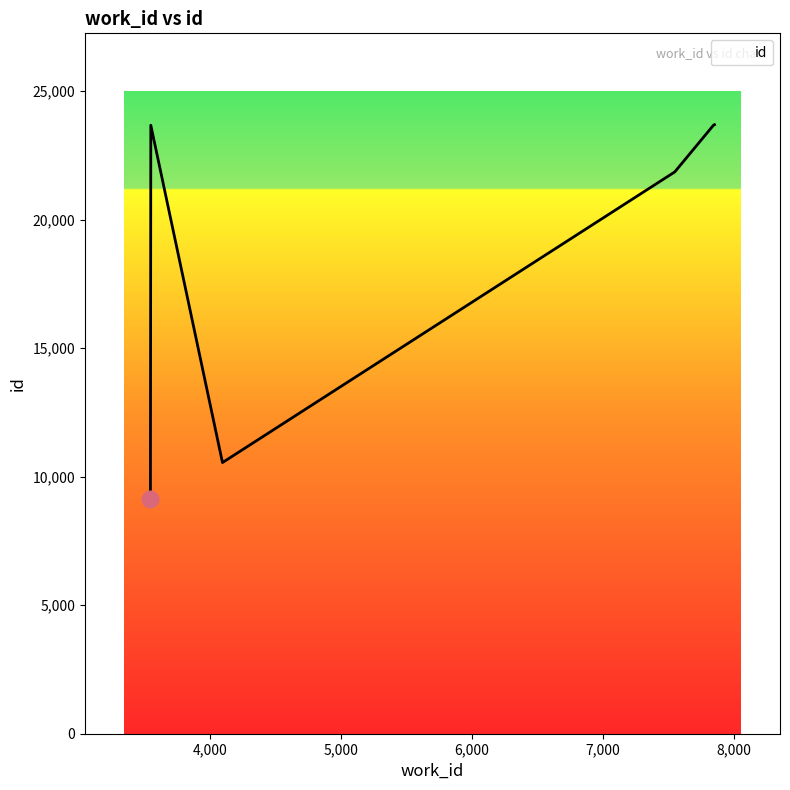

What is the greatest value displayed?

23690